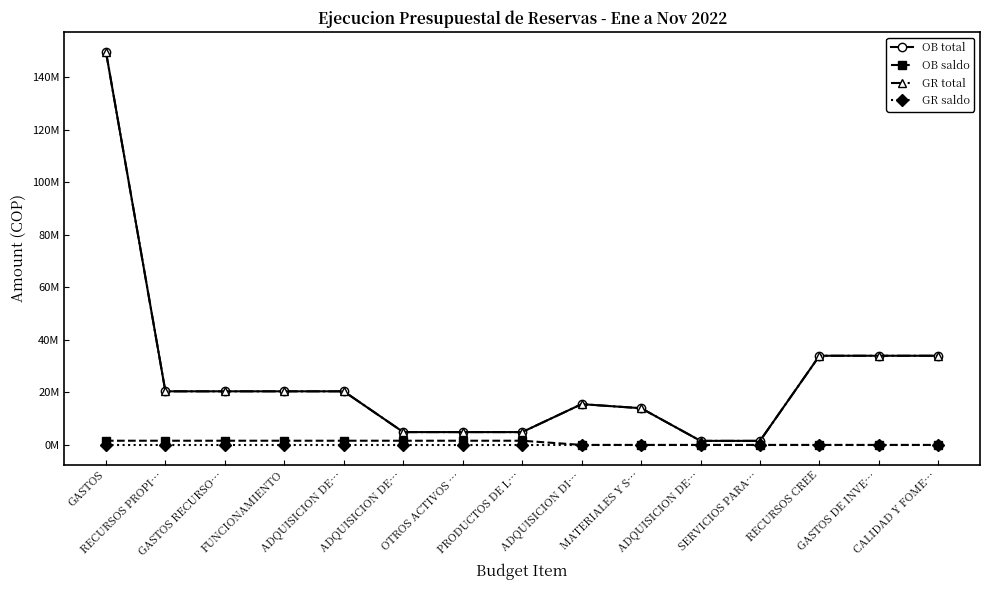

Does the chart have visible grid lines?

No